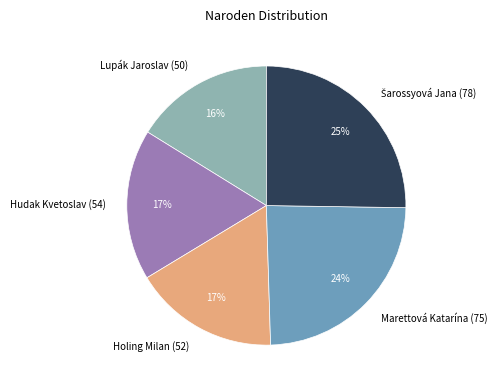

To the nearest percent, what is the combined percentage of Holing Milan (52) and Hudak Kvetoslav (54)?

34%